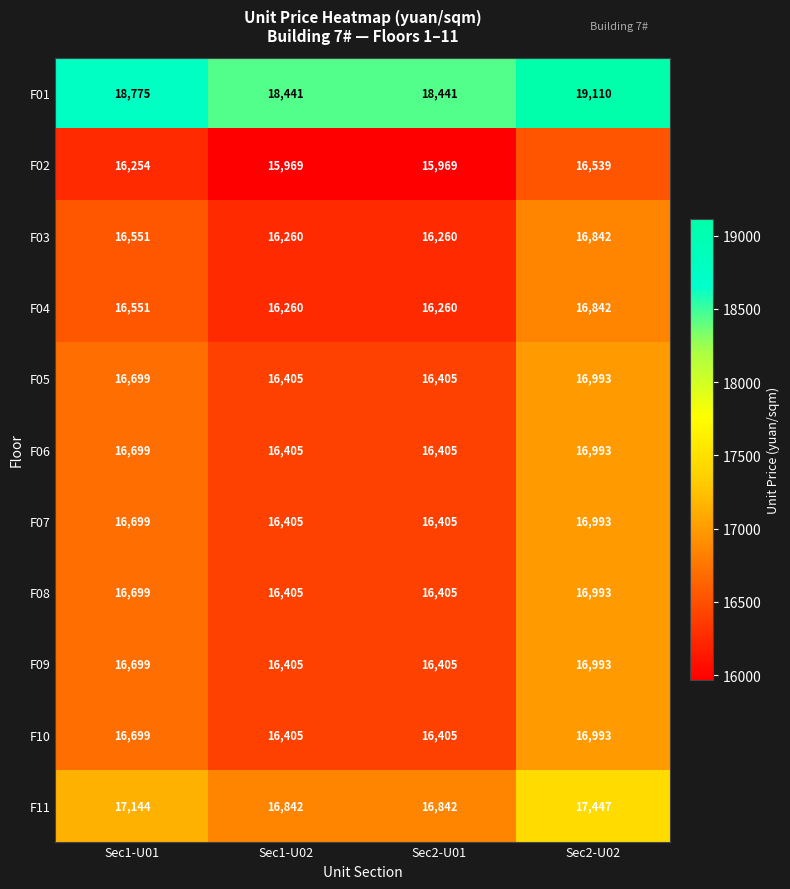

What is the sum of the F08 values at Sec2-U02 and Sec1-U02?

33398